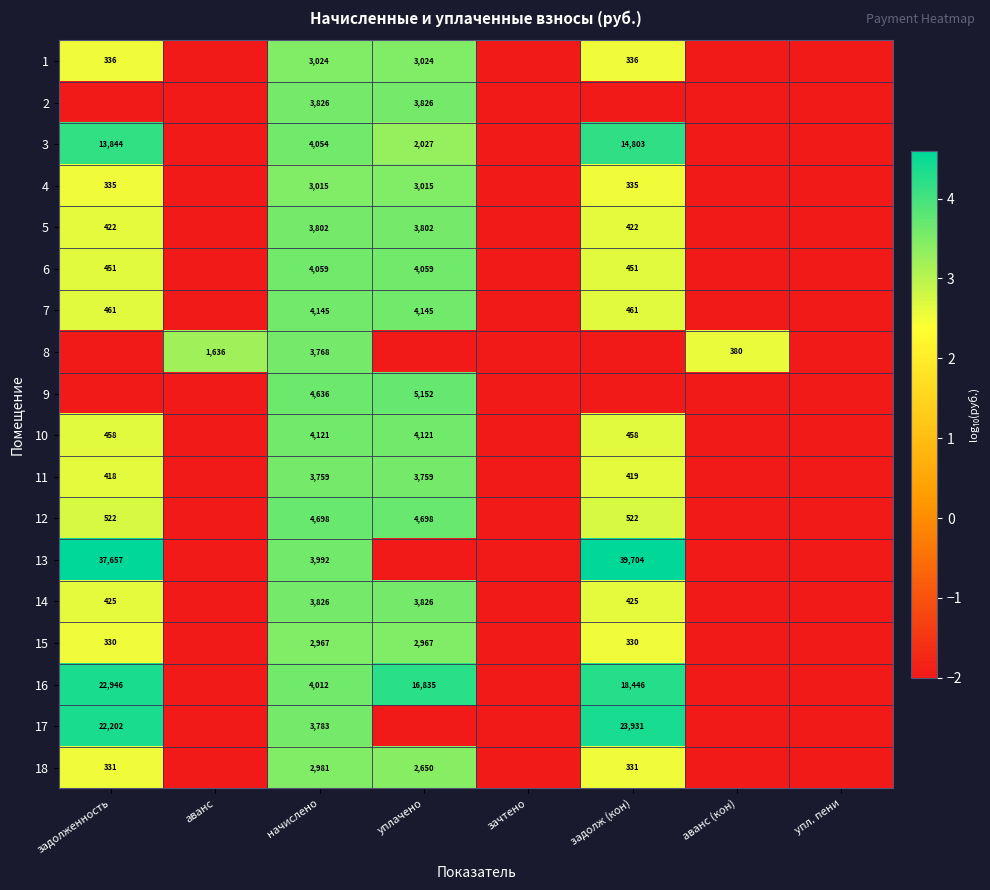

Is it true that 18 equals 2981 at начислено?

True